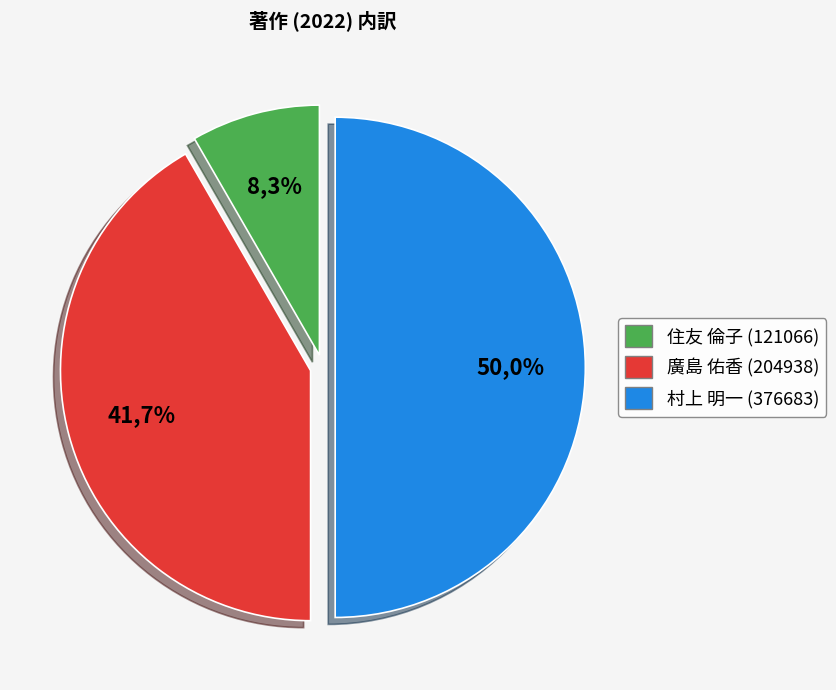

What is the largest slice in the pie chart?

村上 明一 (376683)